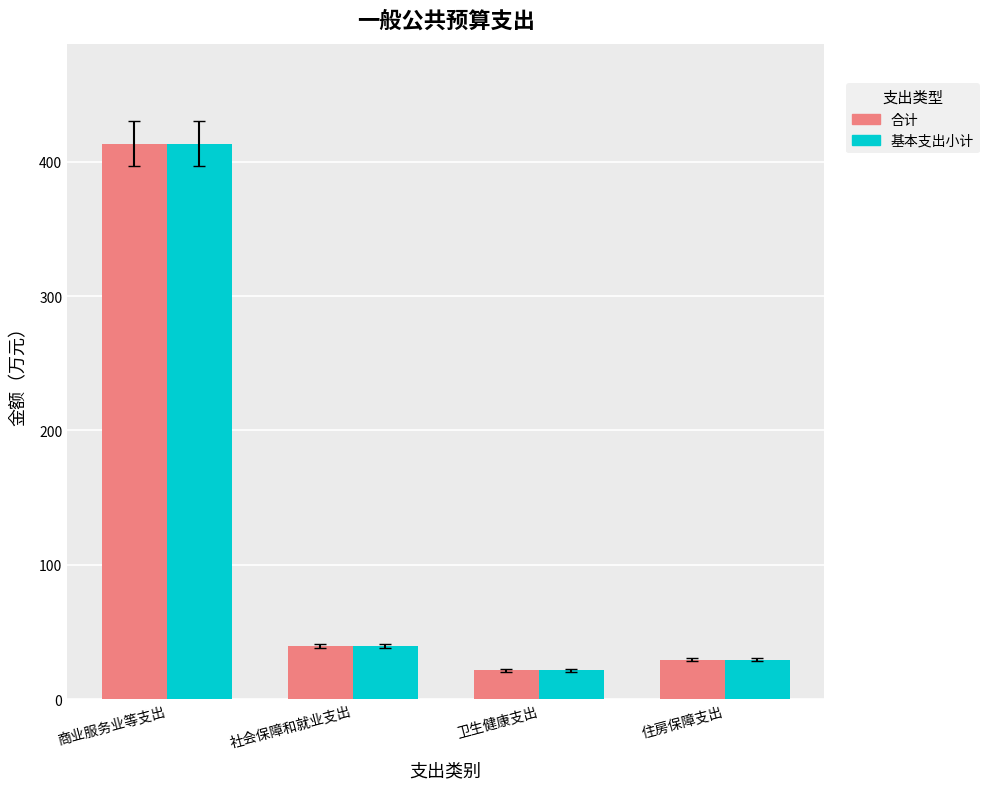

Where is 合计 nearest to the value 217?

社会保障和就业支出